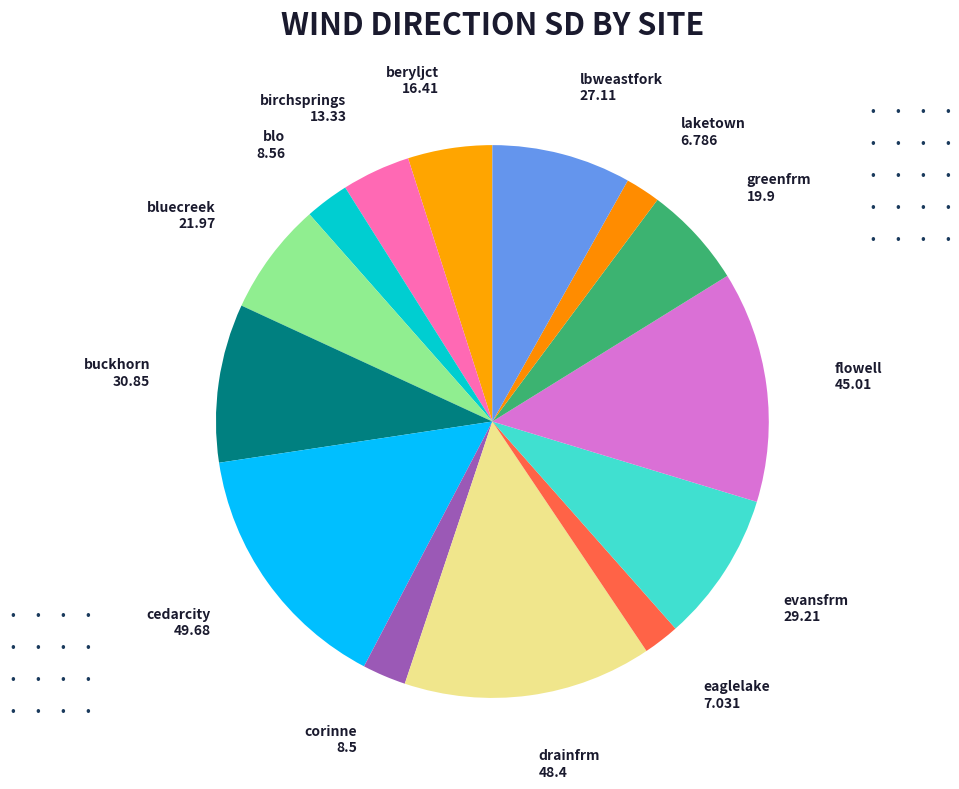

Is there a majority slice in this chart?

No